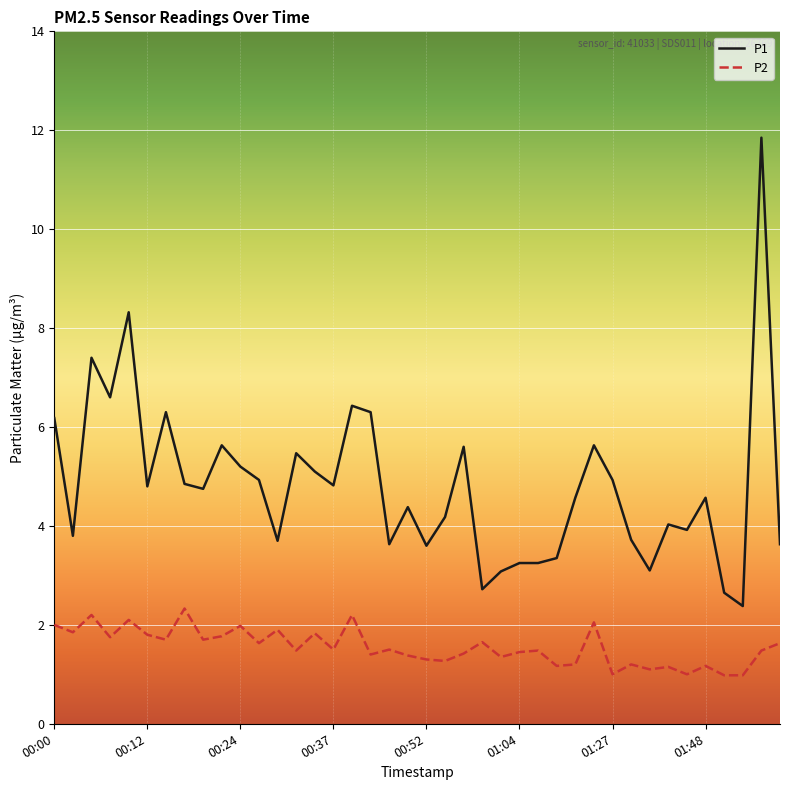

What is the maximum value for P2?

2.3